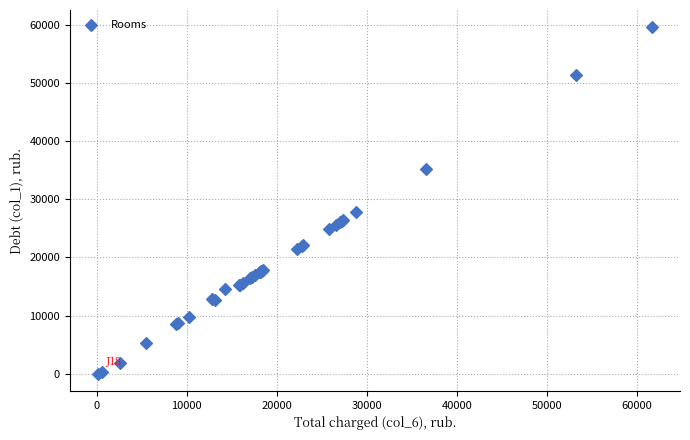

What Y value in the scatter plot is closest to 29809?

27812.3